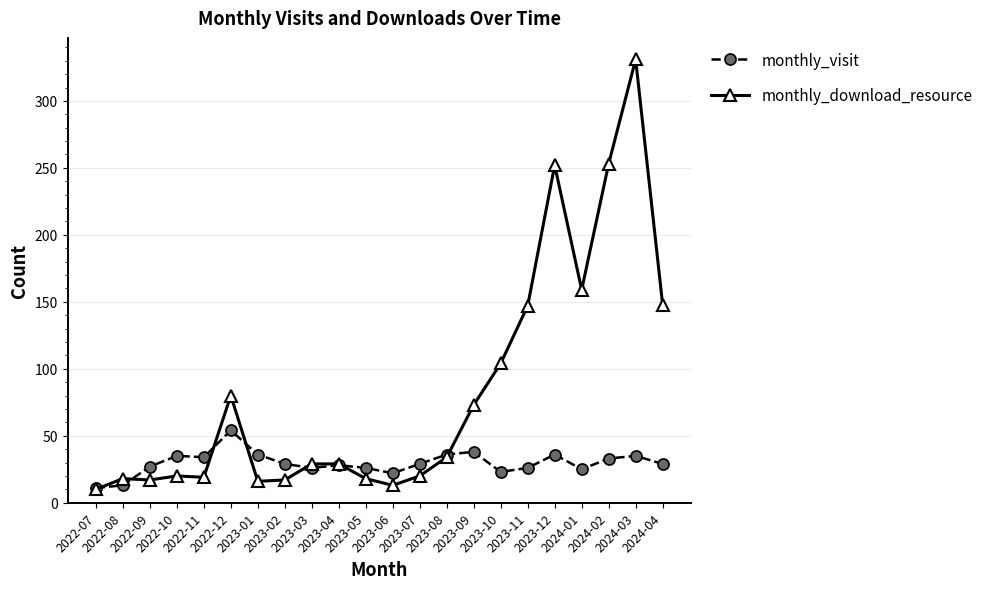

How many lines are shown in the chart?

2